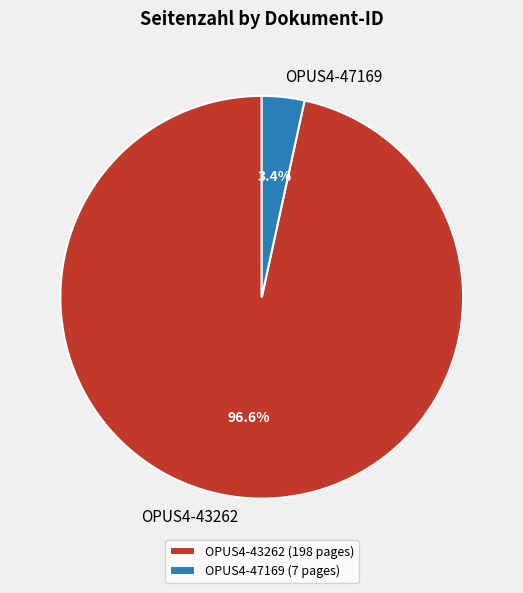

What is the smallest slice in the pie chart?

OPUS4-47169